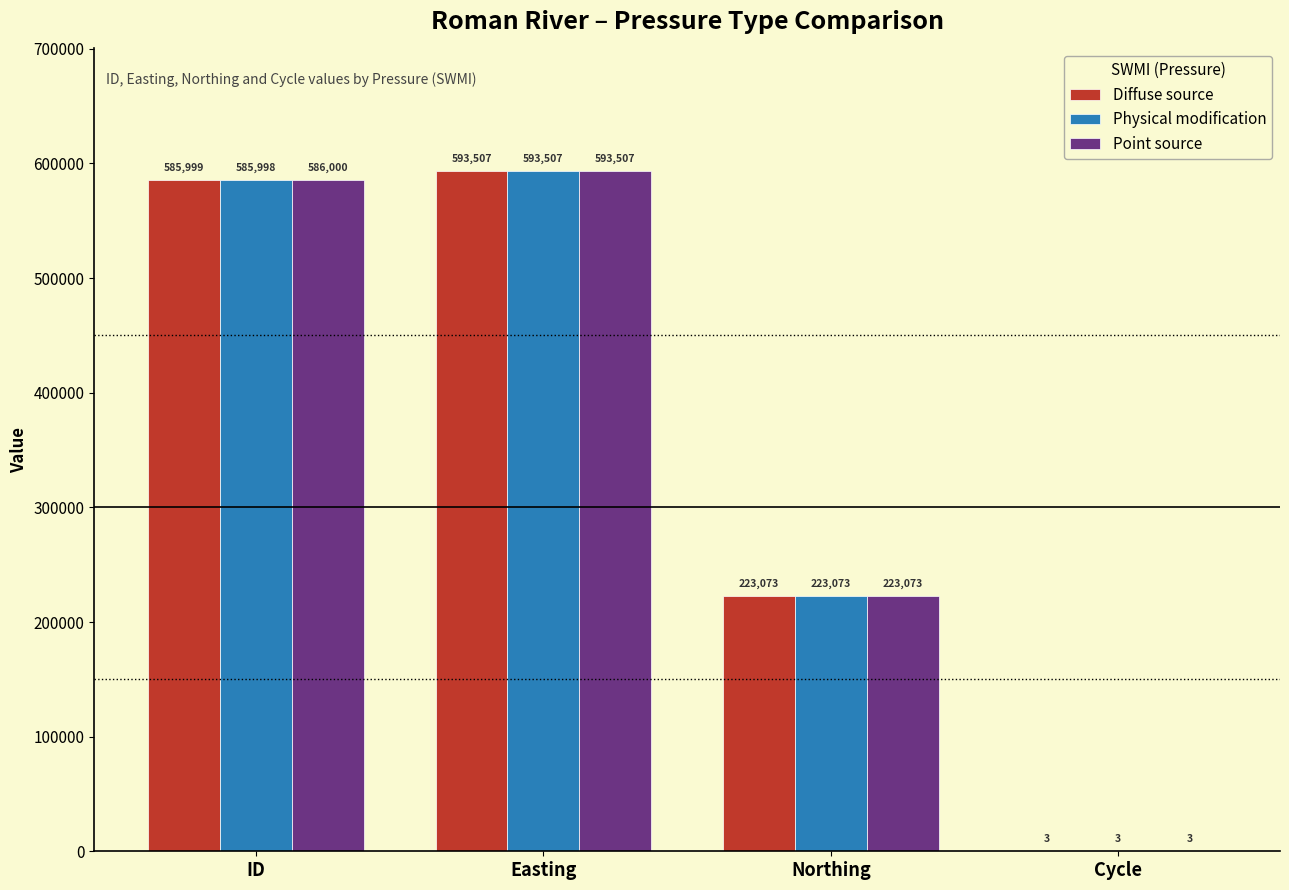

True or false: Diffuse source has a value of 585999 at ID.

True